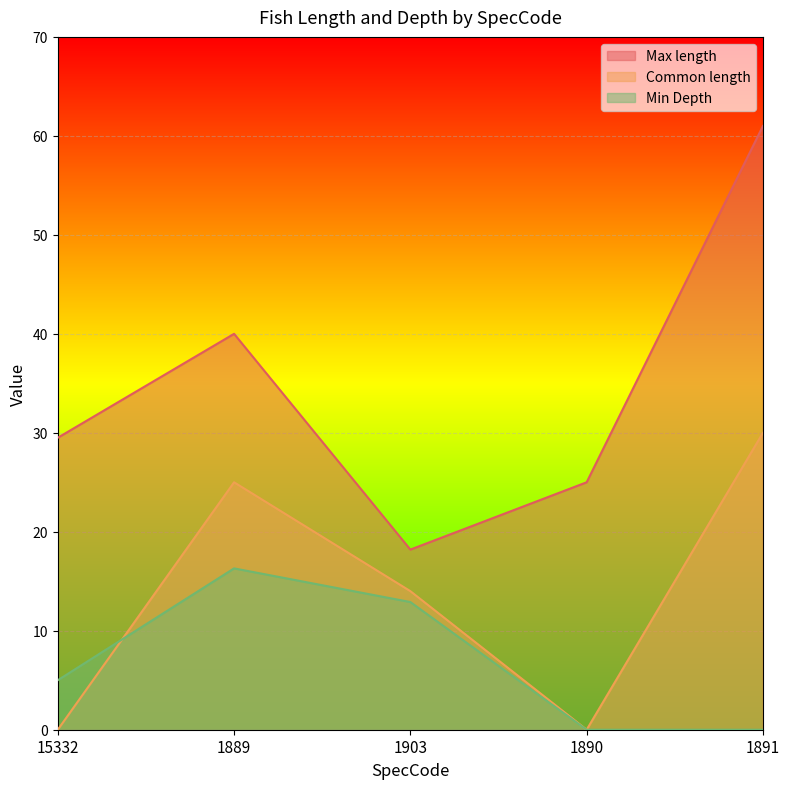

What is the label of the 1st point from the right?

1891